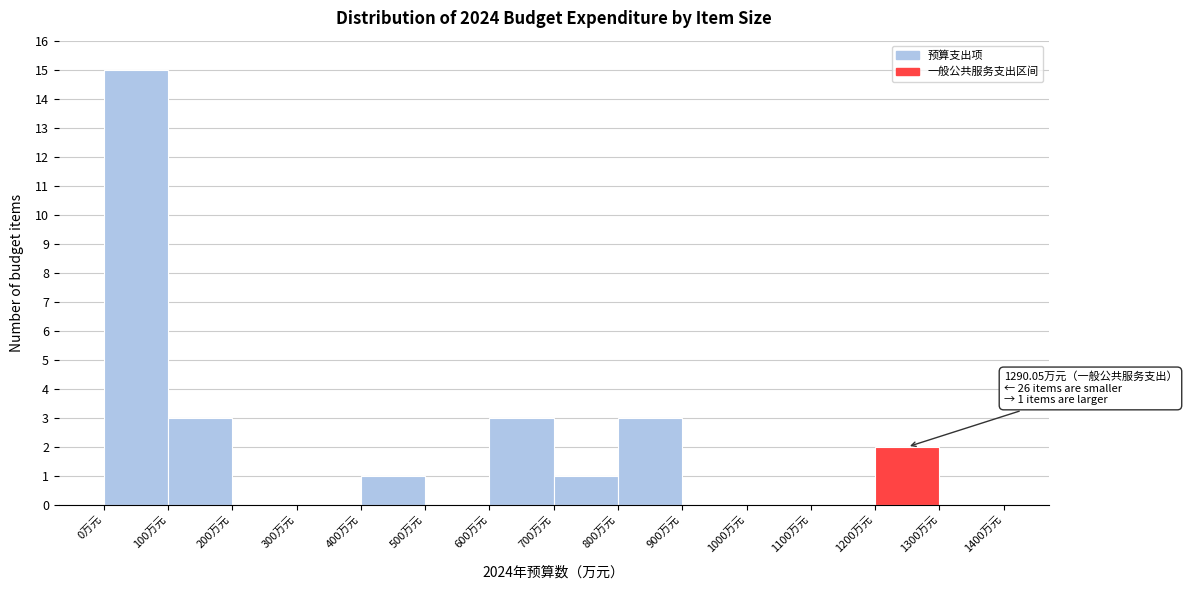

Which range on the x-axis has the tallest bar?

0 to 100